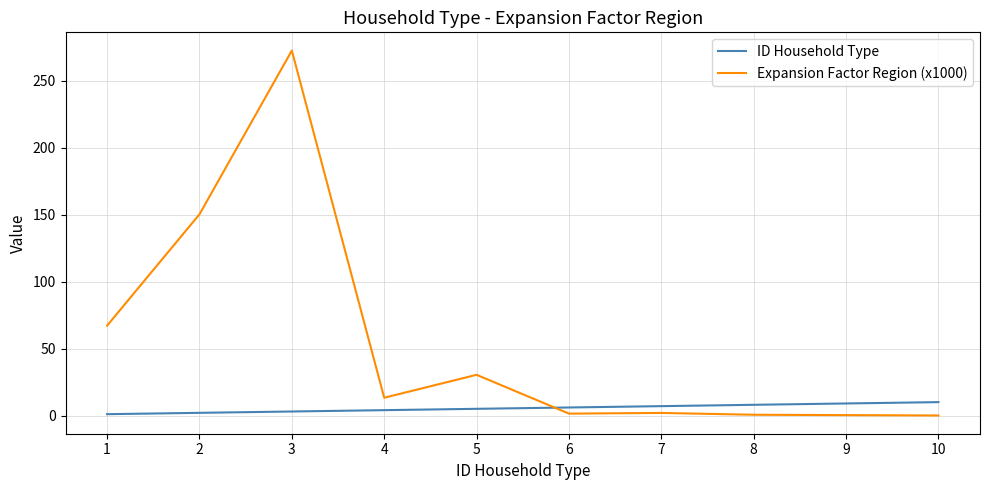

Rank the series by their maximum value, from highest to lowest.

Expansion Factor Region (x1000), ID Household Type